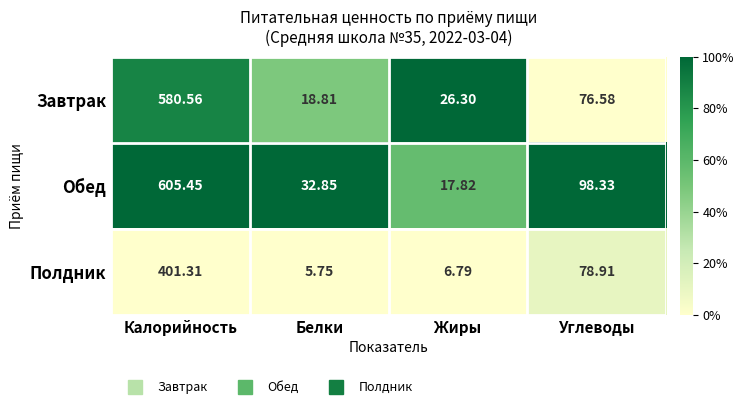

At which category does the chart reach its peak across all series?

Калорийность